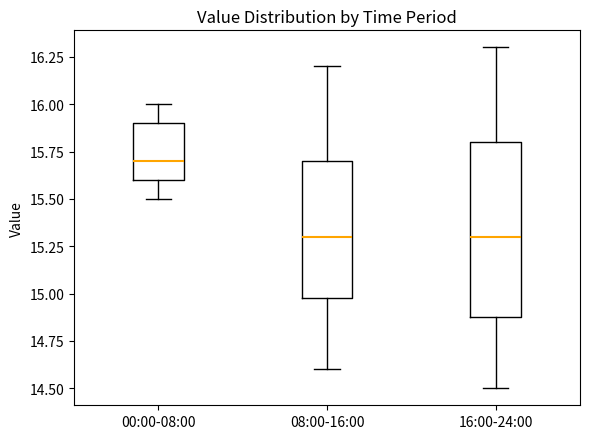

Reading left to right, transcribe this box plot: for each box, give where its median line is, the range the box spans, and where its two whiskers end, as read against the y-axis. The values are not printed on the chart, so give them approximately, as read against the axis.

00:00-08:00: median 15.7, box 15.6 to 15.9, whiskers 15.5 to 16.0
08:00-16:00: median 15.3, box 15.0 to 15.7, whiskers 14.6 to 16.2
16:00-24:00: median 15.3, box 14.9 to 15.8, whiskers 14.5 to 16.3